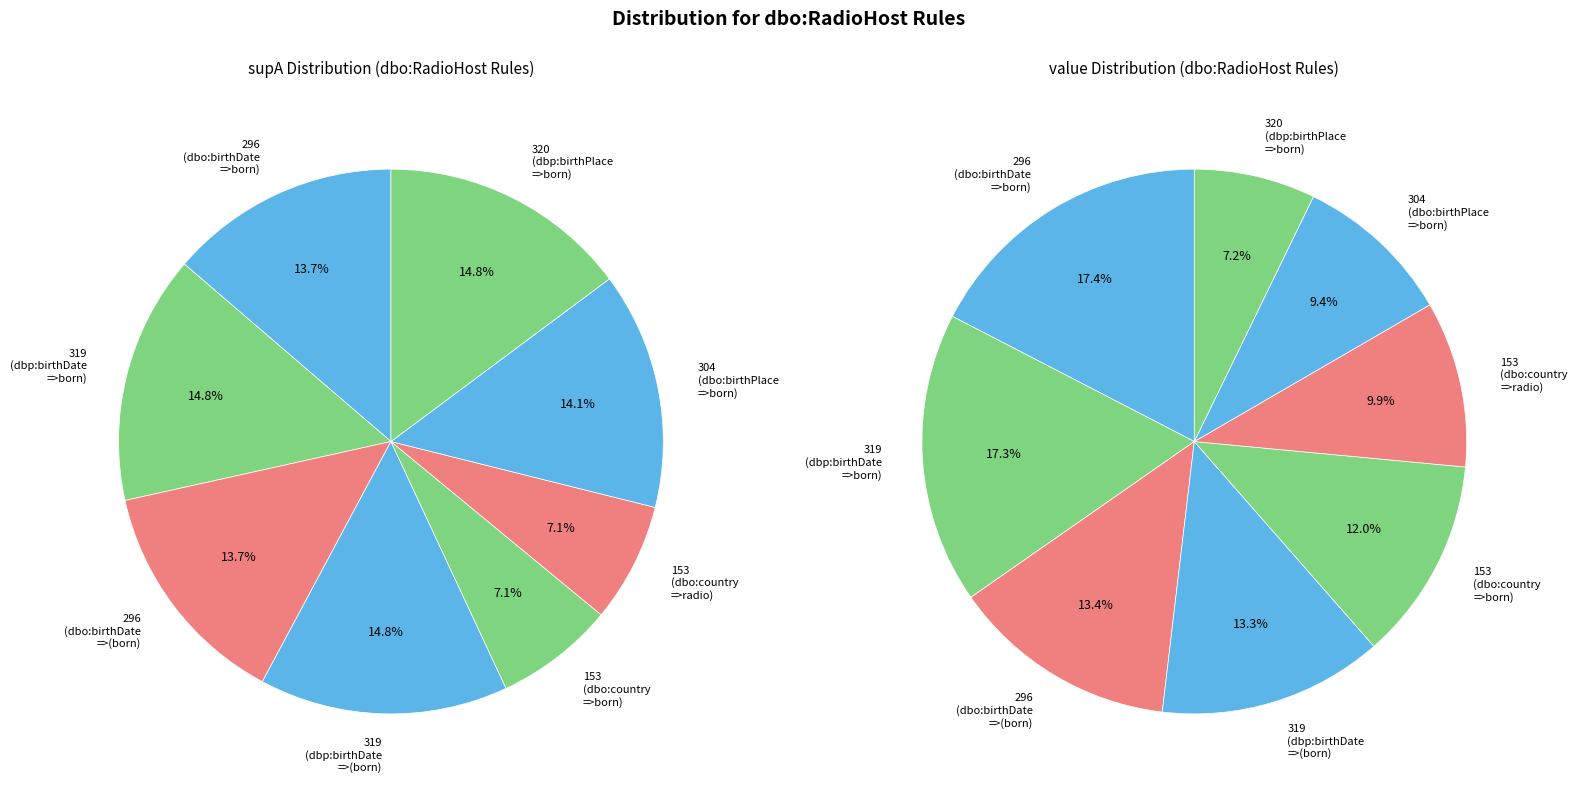

Is there a majority slice in this chart?

No